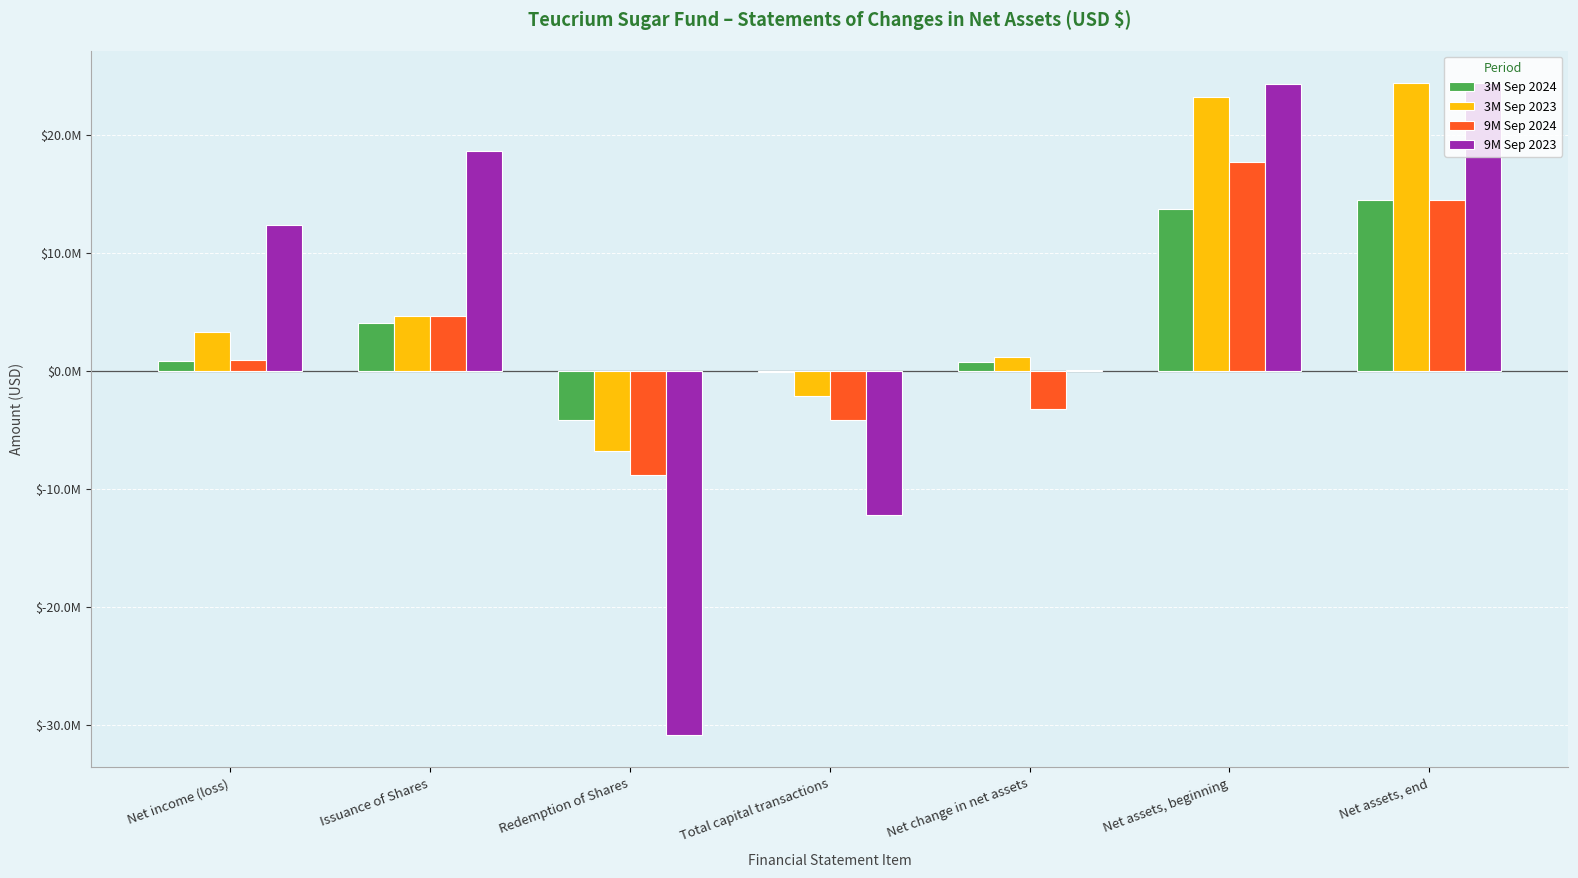

List the series in order of their overall mean, lowest first.

9M Sep 2024, 3M Sep 2024, 9M Sep 2023, 3M Sep 2023